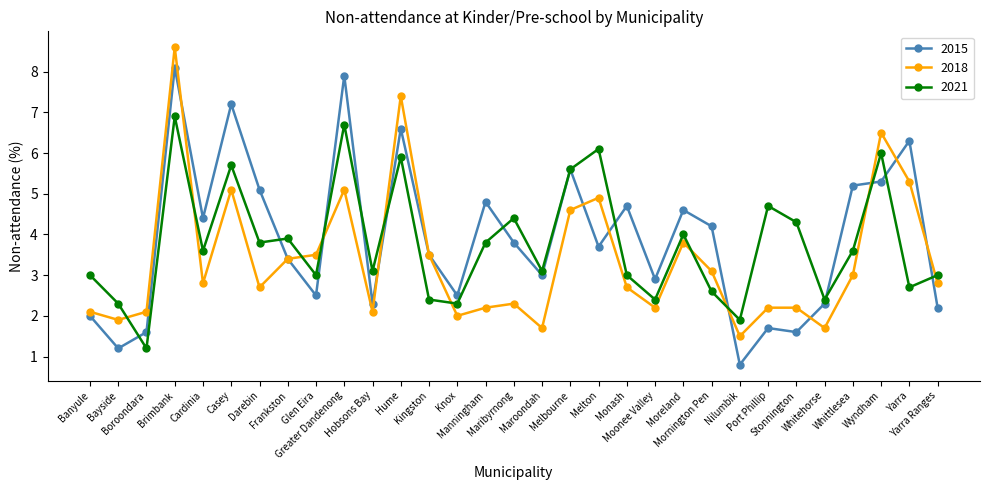

The 2018 series shows 3.7 at Hobsons Bay. True or false?

False